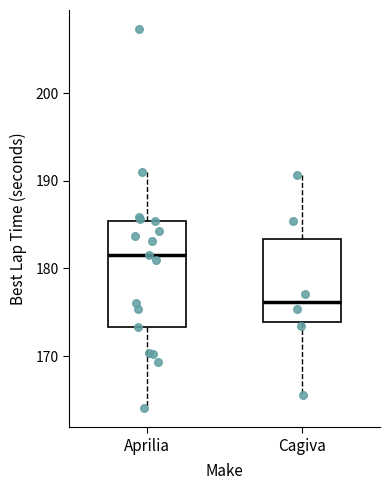

Where is the lower edge of the box for Cagiva on the y-axis? The values are not printed on the chart, so give them approximately, as read against the axis.

174